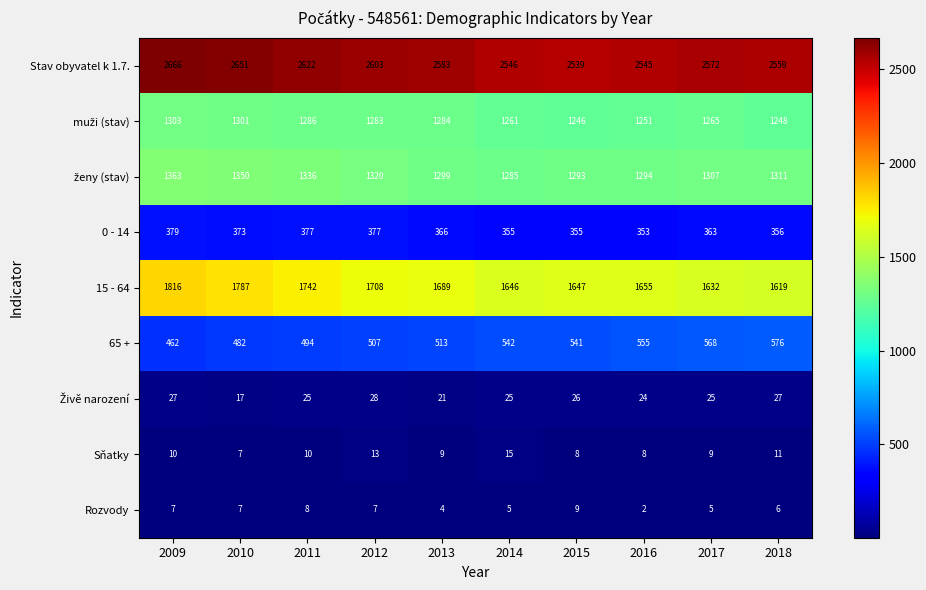

What is the spread (max minus min) of values at 2015?

2531